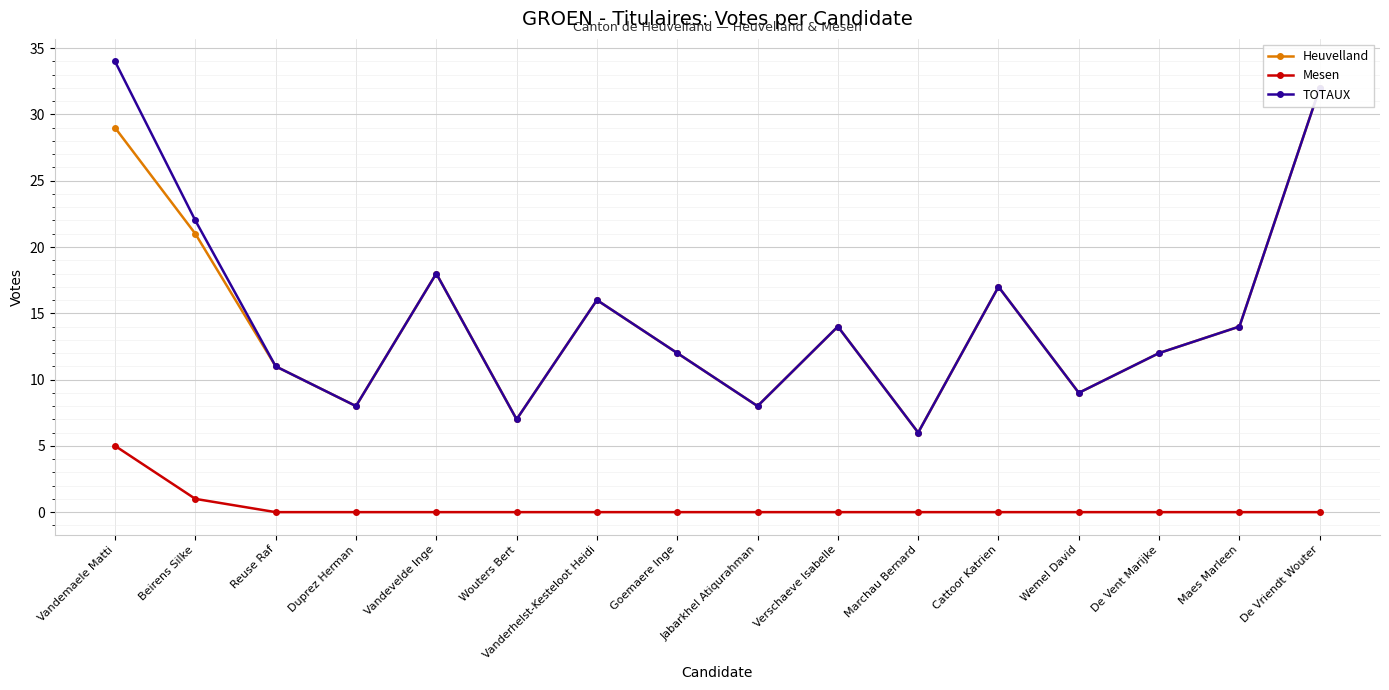

Between Reuse Raf and Wouters Bert, which series saw the biggest shift?

Heuvelland